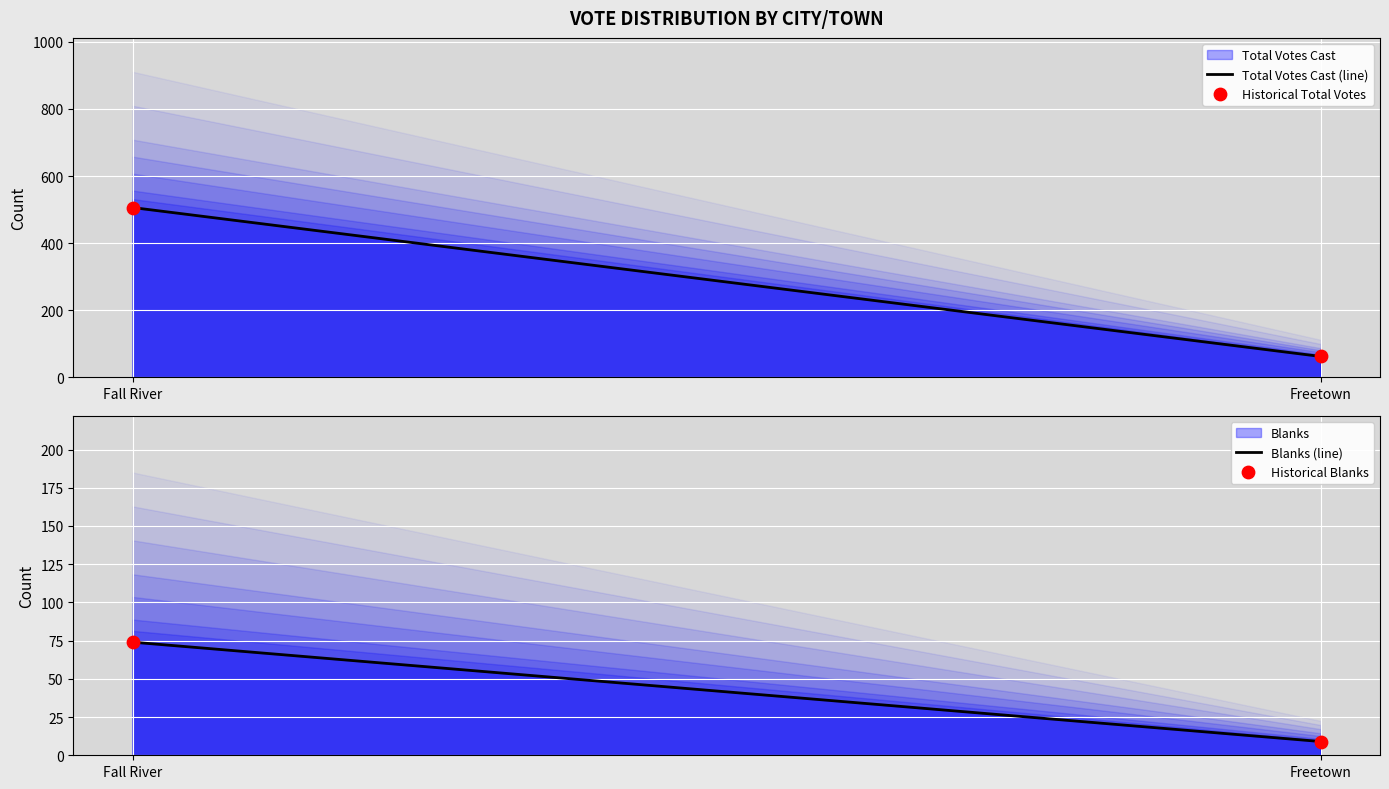

Which series contains the highest Y value?

Total Votes Cast (line)